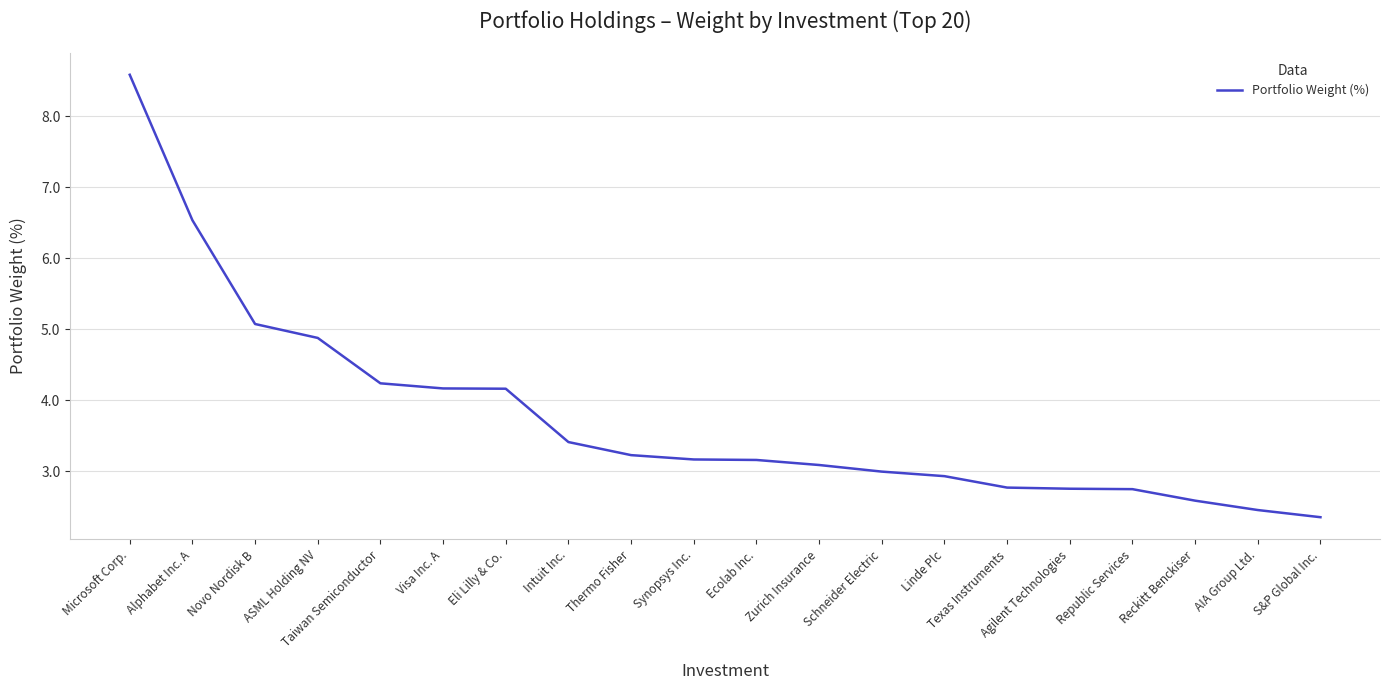

Approximately how many times larger is the value at Microsoft Corp. compared to Intuit Inc.?

2.5